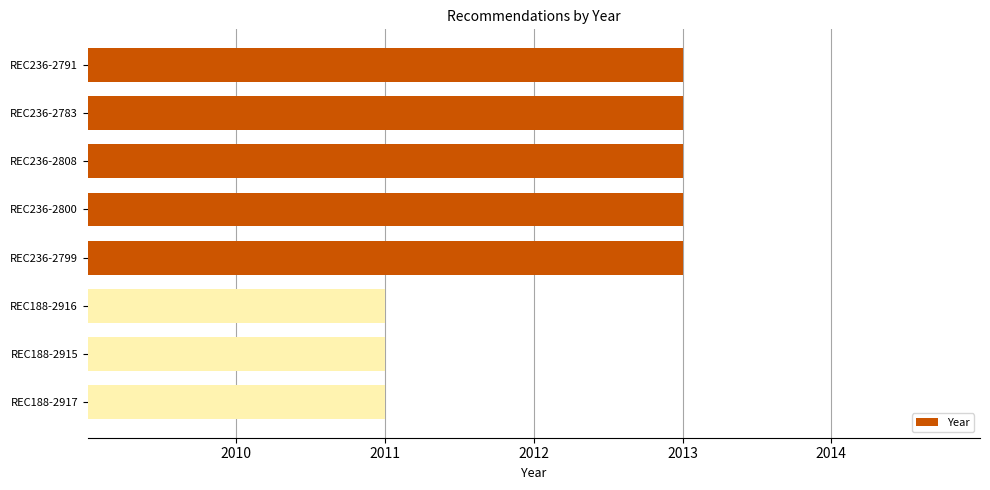

Are the bars horizontal?

Yes